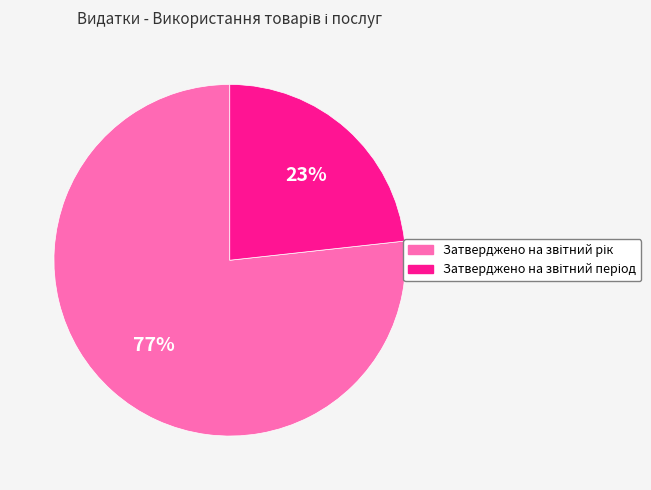

Does any single category account for the majority?

Yes